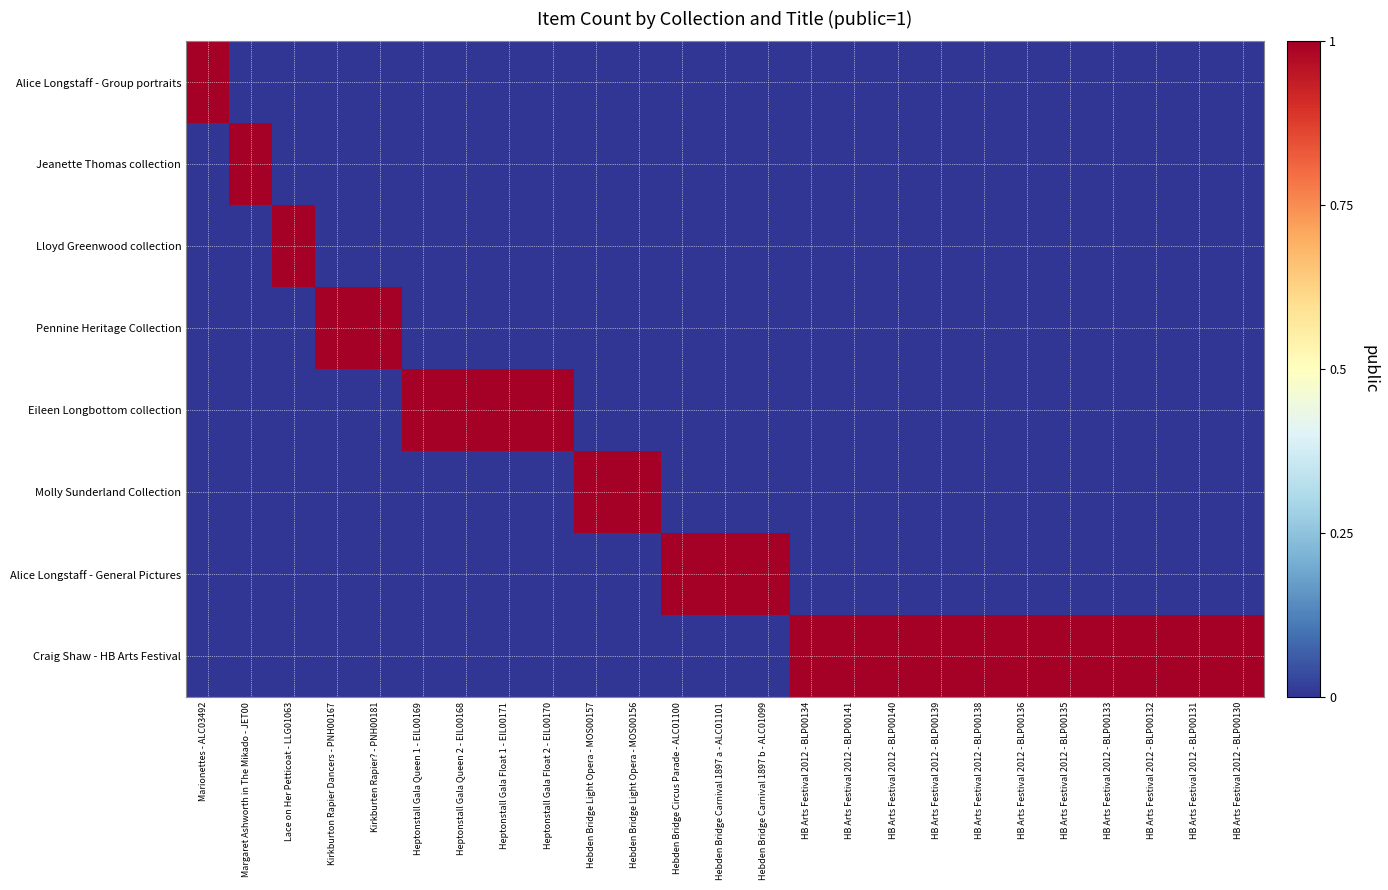

Rank the series by their maximum value, from highest to lowest.

Alice Longstaff - Group portraits, Jeanette Thomas collection, Lloyd Greenwood collection, Pennine Heritage Collection, Eileen Longbottom collection, Molly Sunderland Collection, Alice Longstaff - General Pictures, Craig Shaw - HB Arts Festival